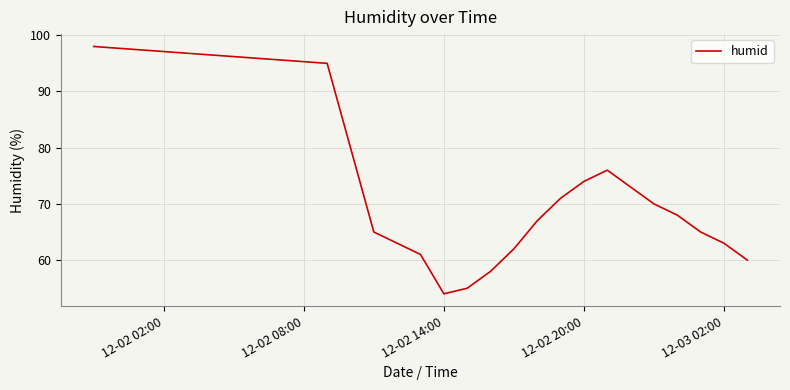

What is the smallest value displayed?

54